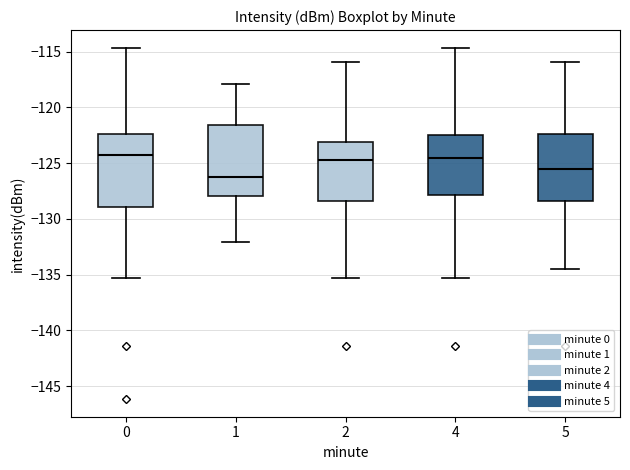

Which box has the lowest median line?

1